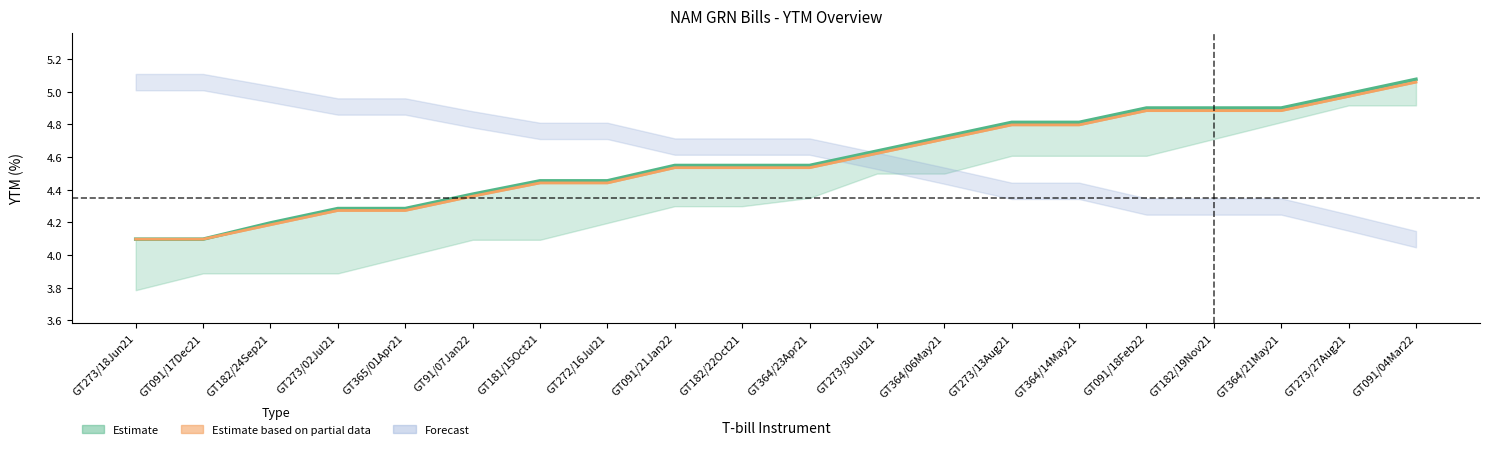

At how many categories does at least one series exceed 4?

20